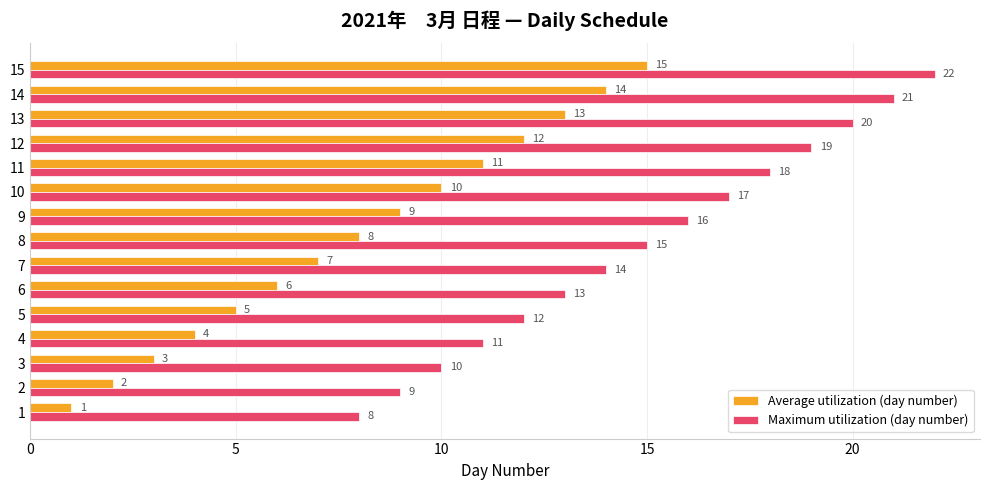

What is the sum of the Maximum utilization (day number) values at 11 and 15?

40